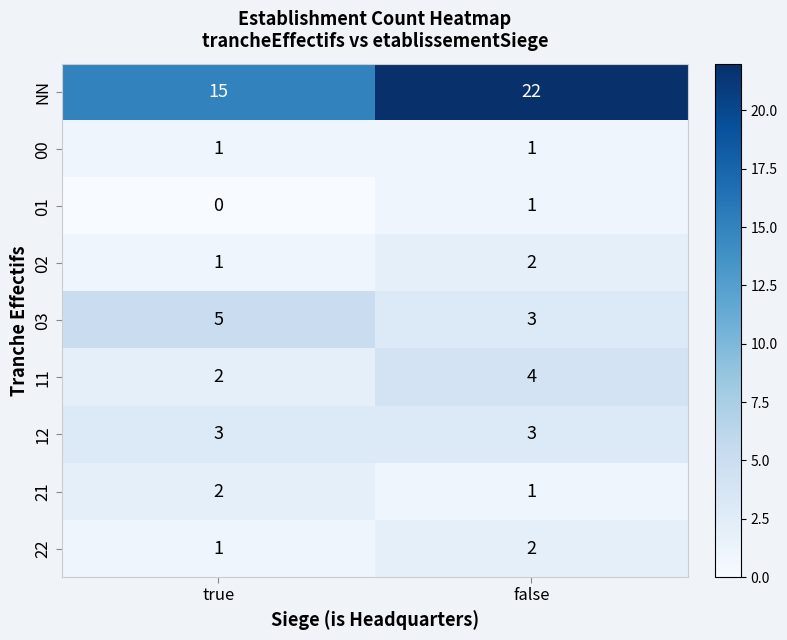

Reading left to right, list all the values displayed in this chart.

NN: true=15	false=22
00: true=1	false=1
01: true=0	false=1
02: true=1	false=2
03: true=5	false=3
11: true=2	false=4
12: true=3	false=3
21: true=2	false=1
22: true=1	false=2